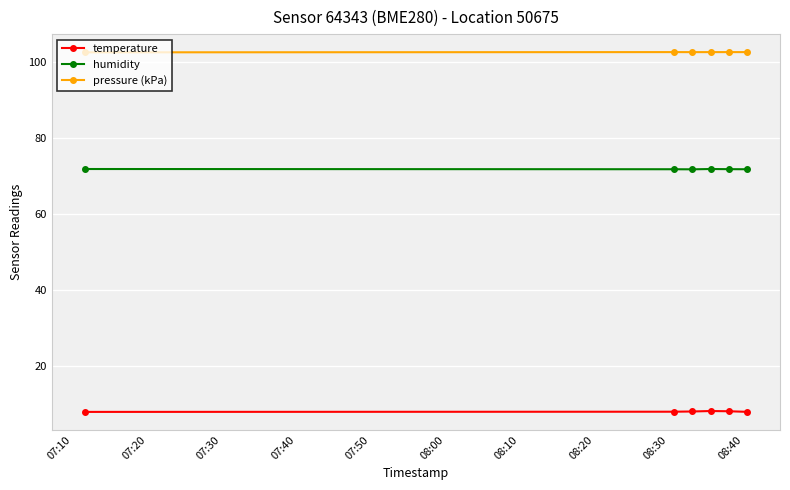

List the series in order of their peak value, lowest first.

temperature, humidity, pressure (kPa)